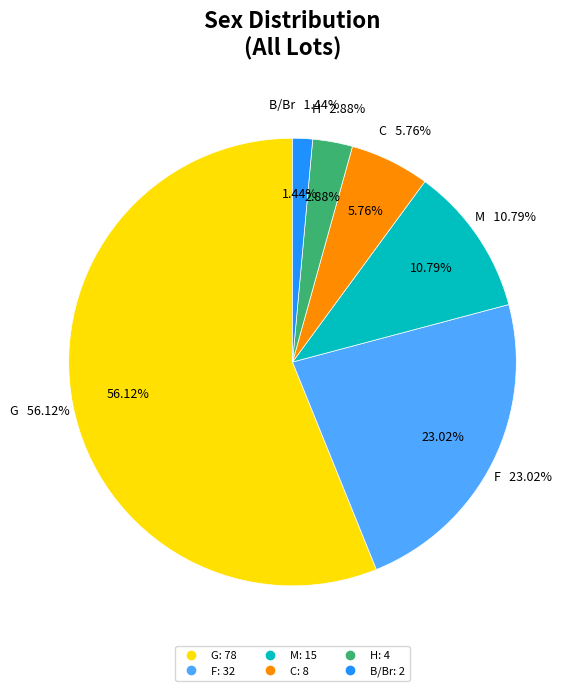

To the nearest percent, what percentage of the pie is G?

56%